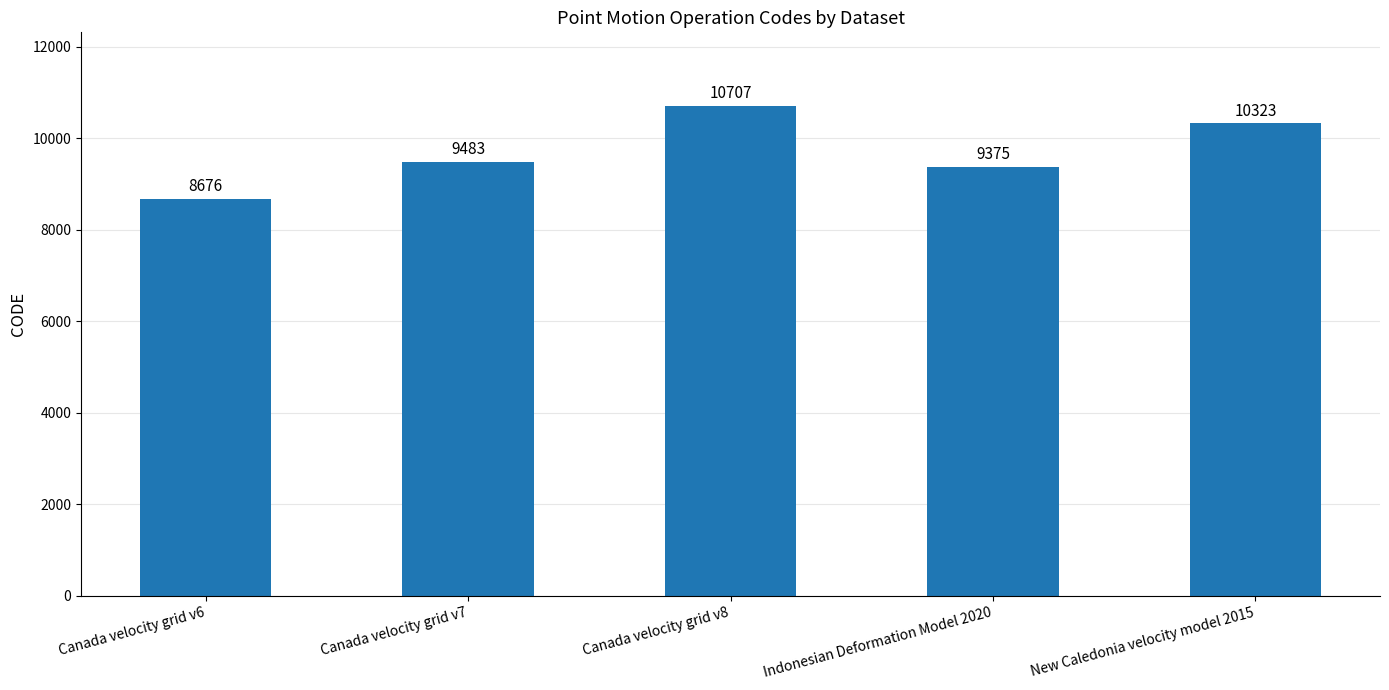

Where is the data nearest to the value 9691?

Canada velocity grid v7